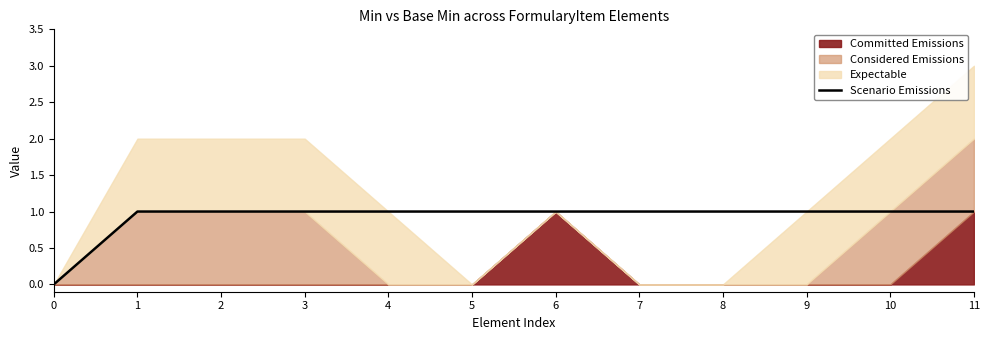

Between 3 and 2, which is larger?

3